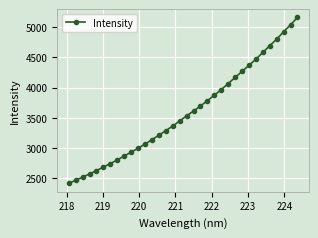

What is the sum of all values?

122146.8